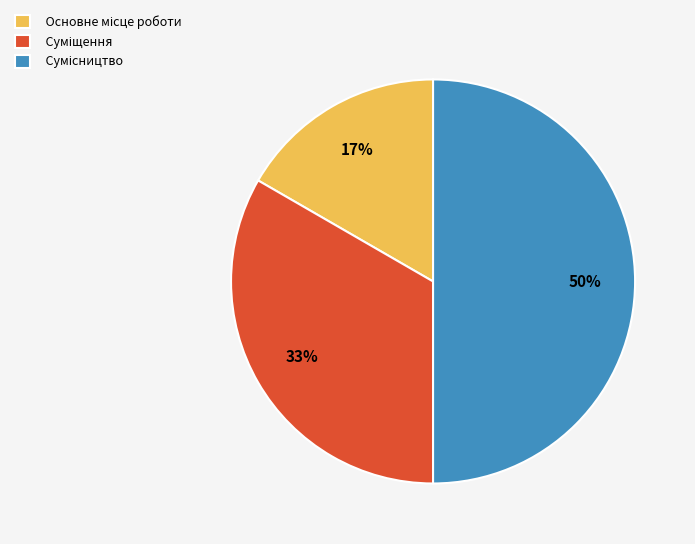

To the nearest percent, what is the difference between the largest and smallest slice percentages?

33%